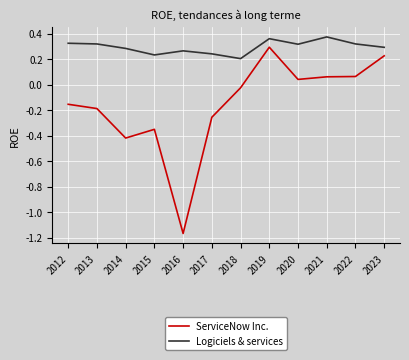

True or false: Logiciels & services and ServiceNow Inc. cross at least once.

False